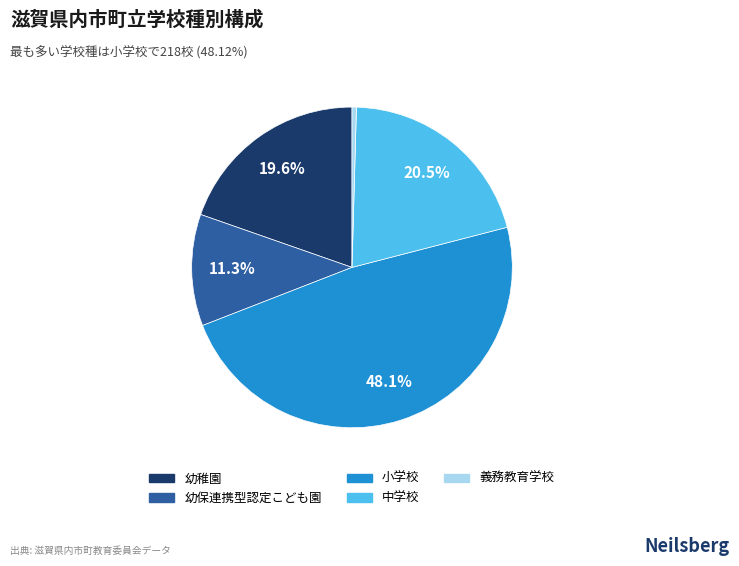

True or false: 義務教育学校 accounts for 0% of the total.

True